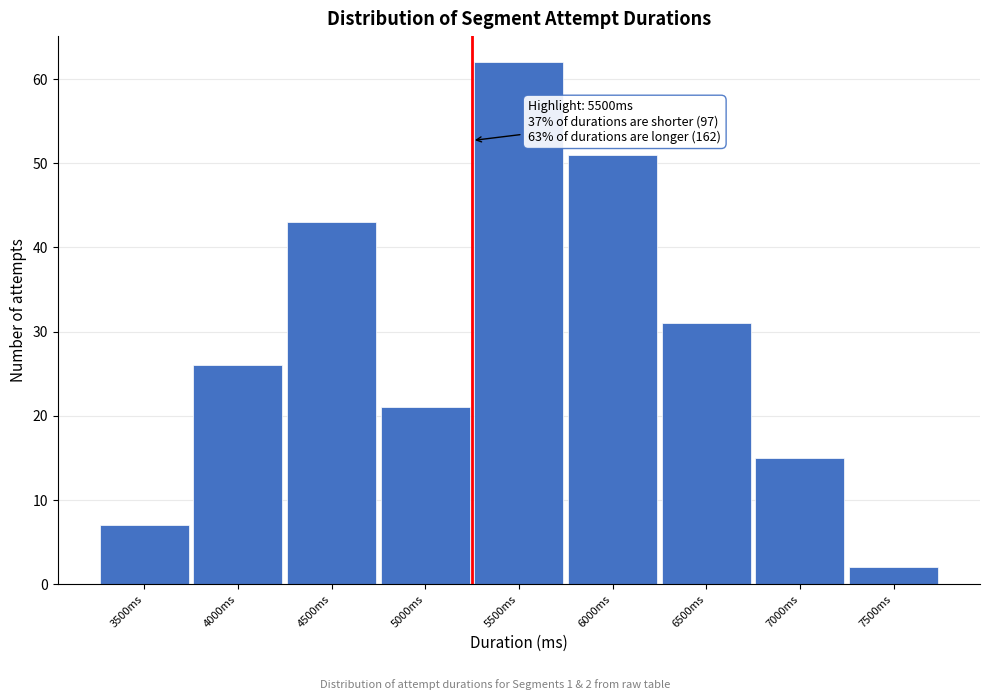

Reading right to left, extract all data points from this chart.

7500ms=2	7000ms=15	6500ms=31	6000ms=51	5500ms=62	5000ms=21	4500ms=43	4000ms=26	3500ms=7